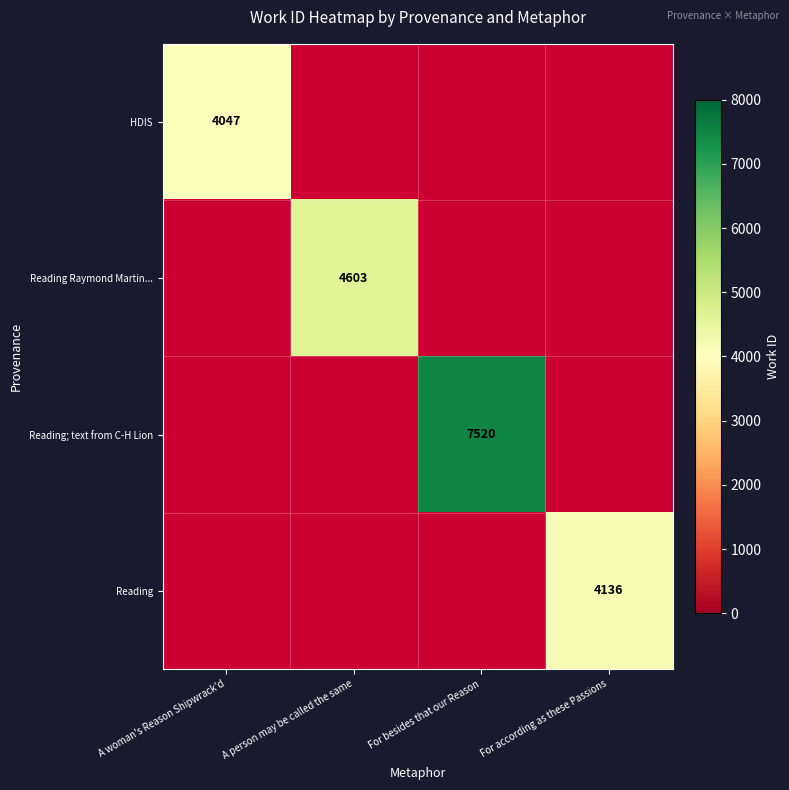

True or false: HDIS has a value of 6917 at A woman's Reason Shipwrack'd.

False